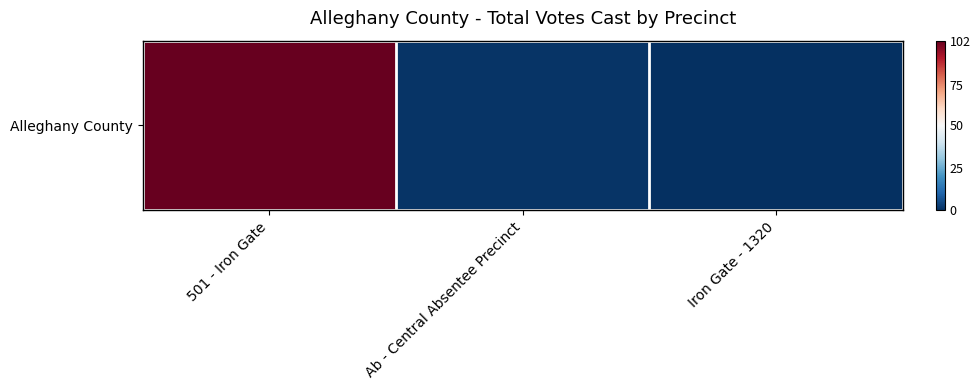

Reading left to right, what are all the values shown in this chart?

102	1	0